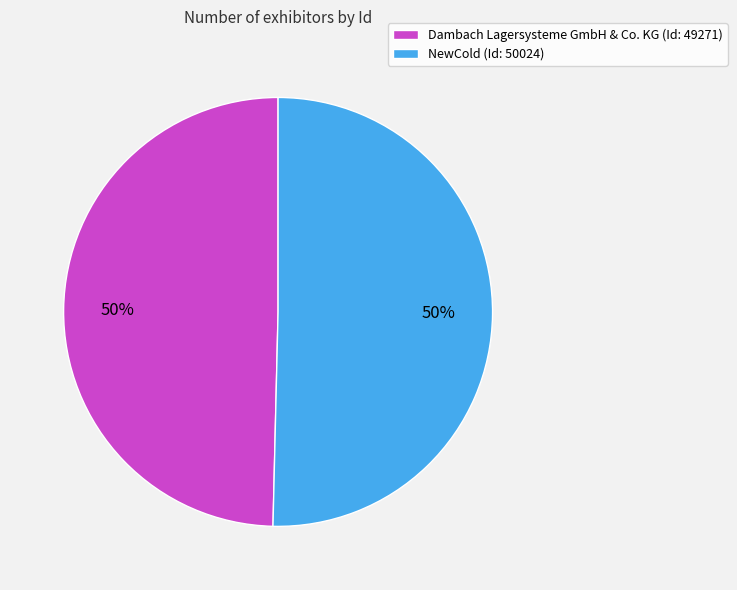

To the nearest percent, what is the combined percentage of NewCold (Id: 50024) and Dambach Lagersysteme GmbH & Co. KG (Id: 49271)?

100%